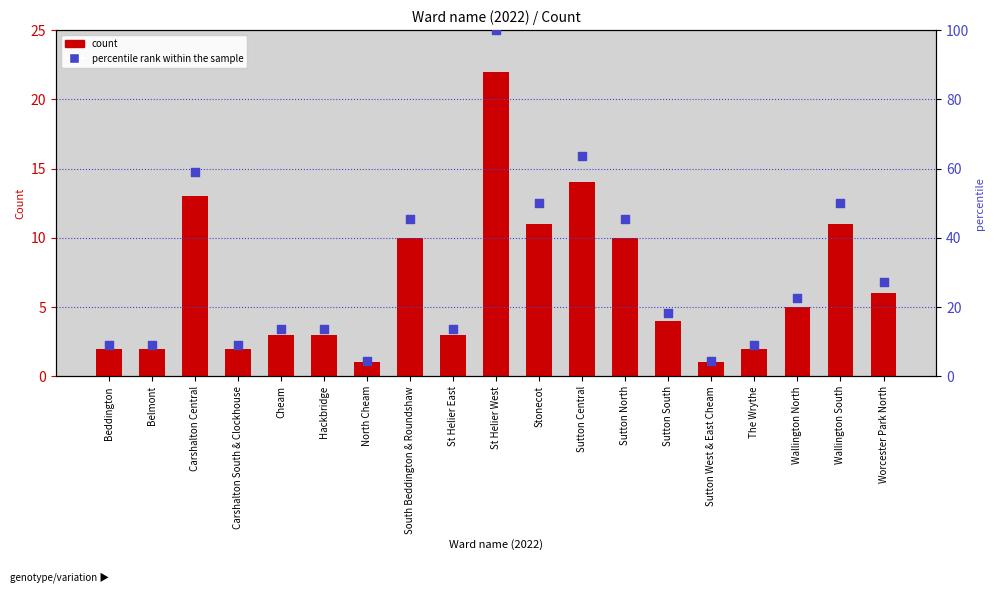

Is the value of percentile rank within the sample at South Beddington & Roundshaw greater than the value of count at Stonecot?

Yes